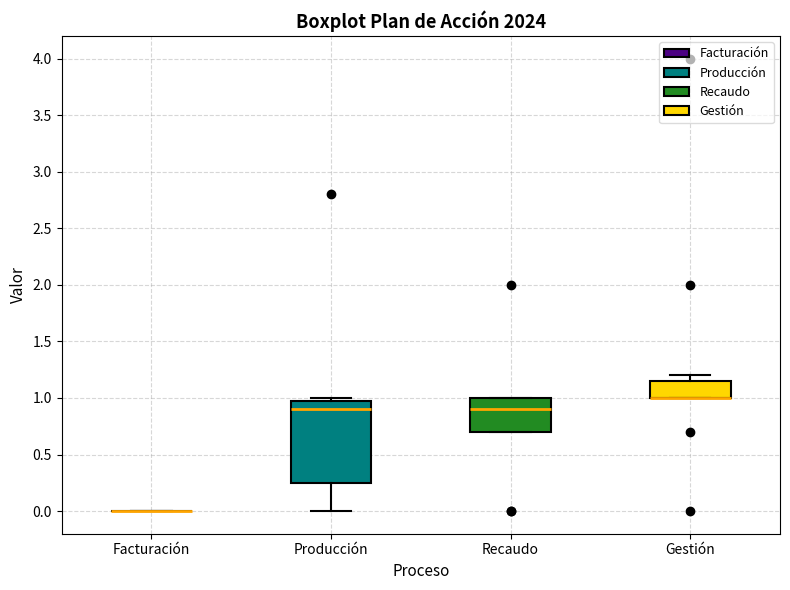

Reading left to right, read every box against the y-axis: the position of its median line, the range the box covers, and the ends of its whiskers. The values are not printed on the chart, so give them approximately, as read against the axis.

Facturación: box collapsed to a line at 0.00, whiskers 0.00 to 0.00
Producción: median 0.90, box 0.25 to 1.00, whiskers 0.00 to 1.00 (just above the box's upper edge)
Recaudo: median 0.90, box 0.70 to 1.00, whiskers 0.70 to 1.00
Gestión: median 1.00 (drawn on the box's lower edge), box 1.00 to 1.15, whiskers 1.00 to 1.20